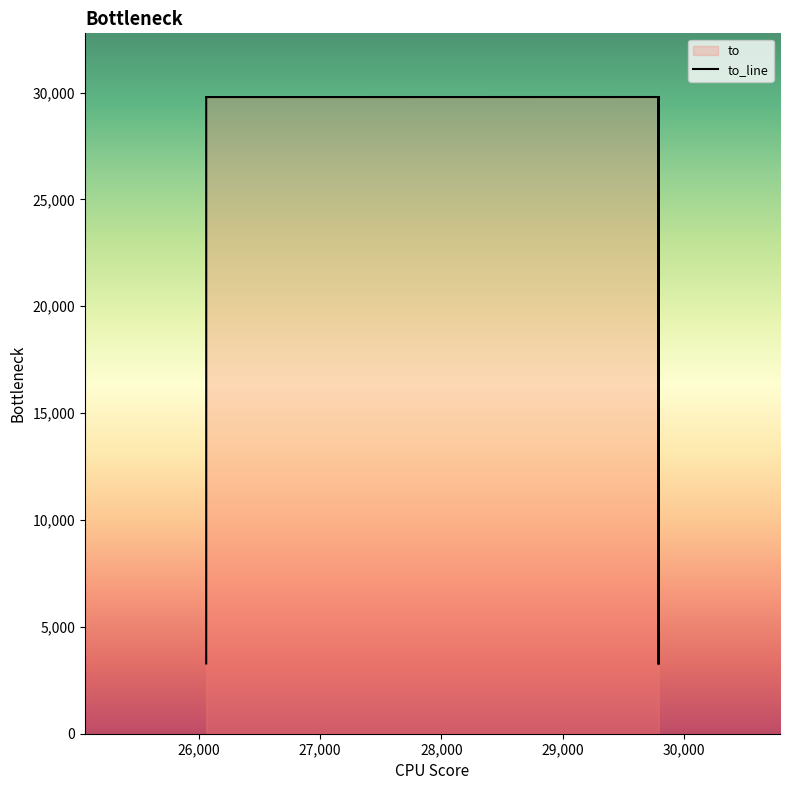

What is the average value?

20708